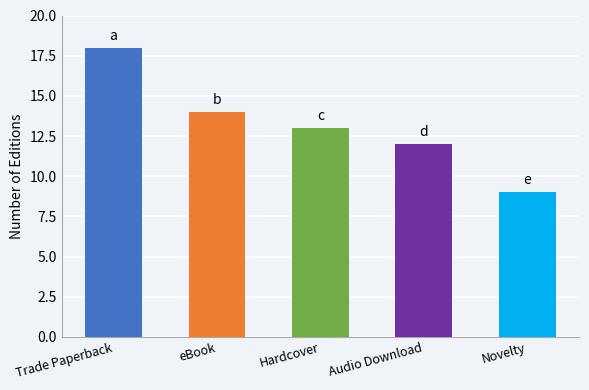

The chart shows a value of 3 at Hardcover. True or false?

False